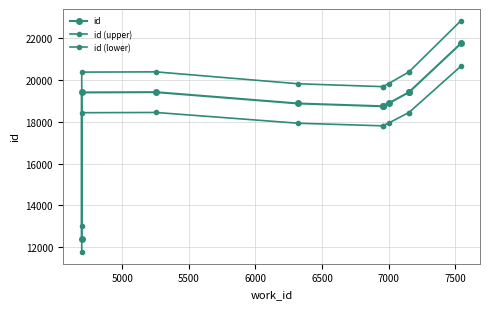

How many lines are shown in the chart?

3